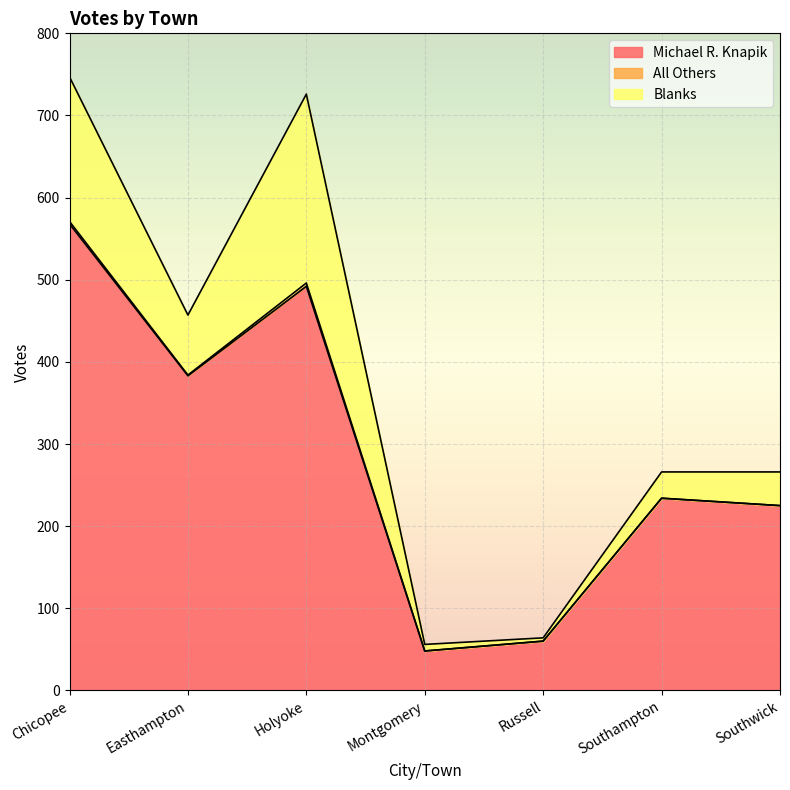

How many values in the Blanks series exceed 41?

3